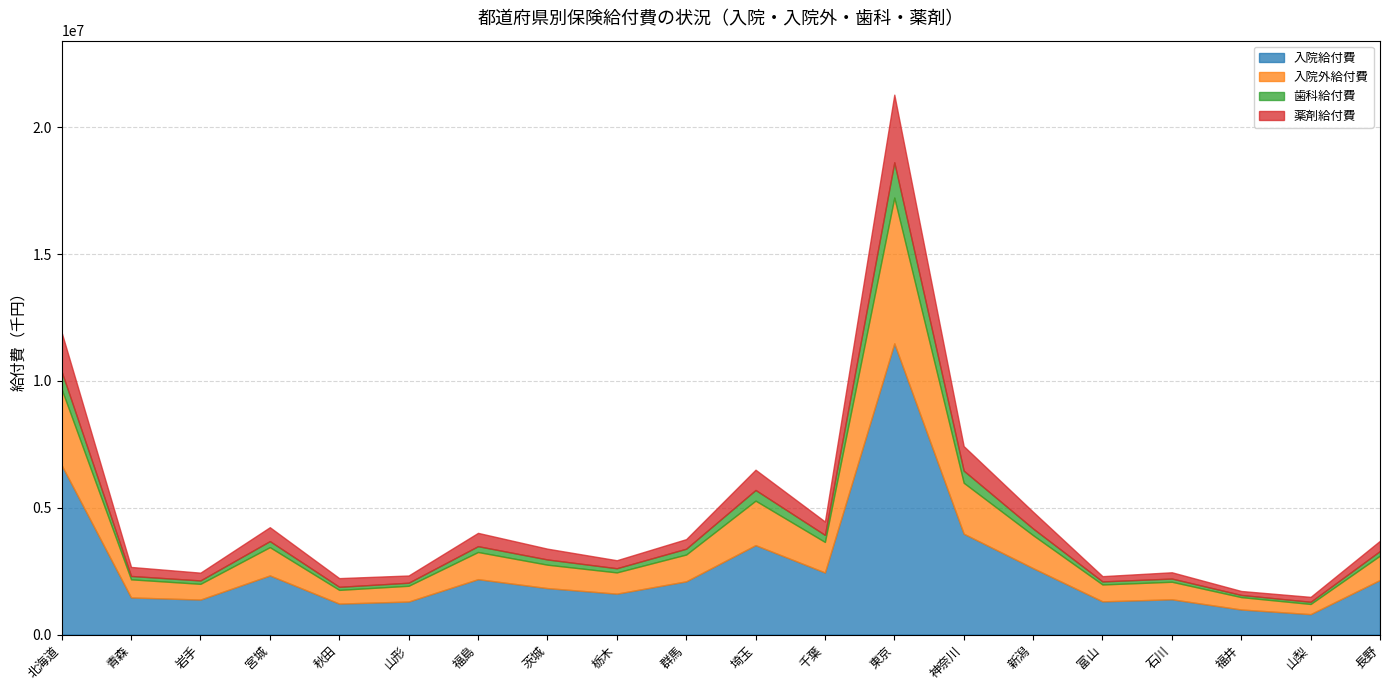

True or false: 薬剤給付費 has a value of 3757407.0 at 東京.

False